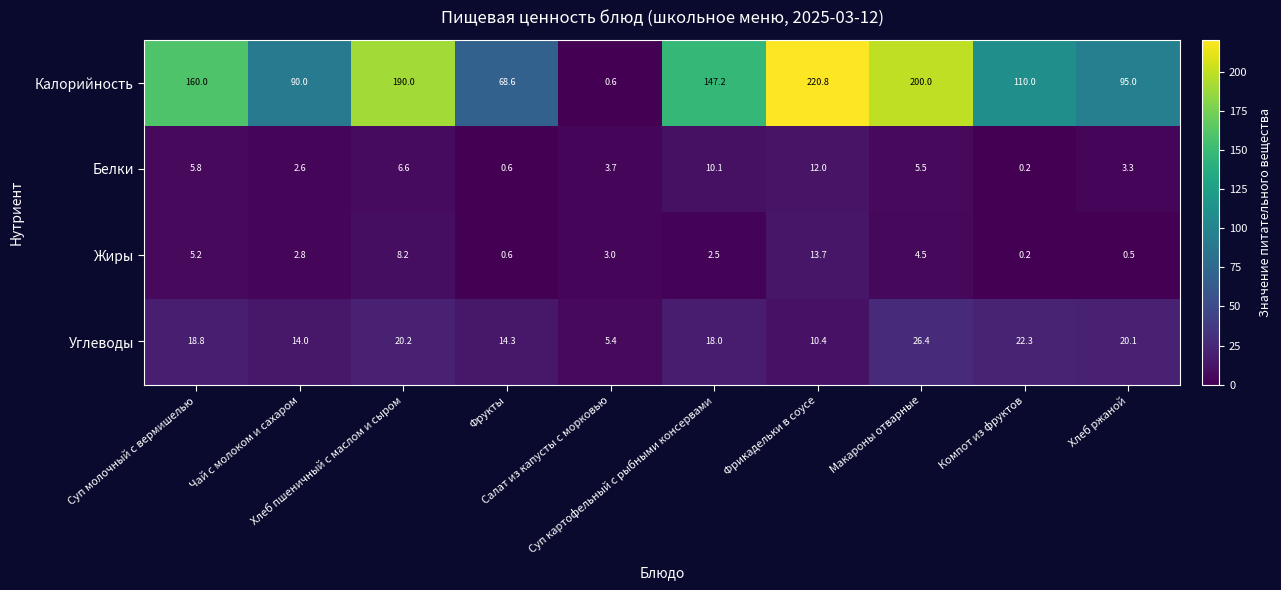

At which category is the sum across all series the highest?

Фрикадельки в соусе